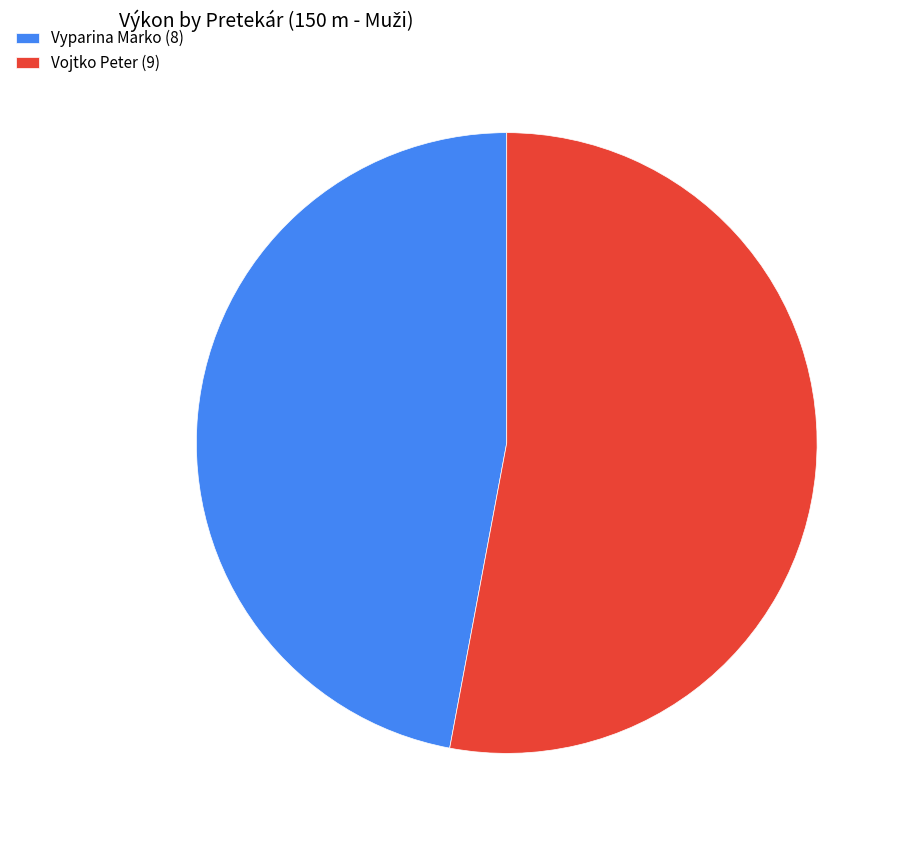

Do Vyparina Marko (8) and Vojtko Peter (9) together represent more than half of the pie?

Yes